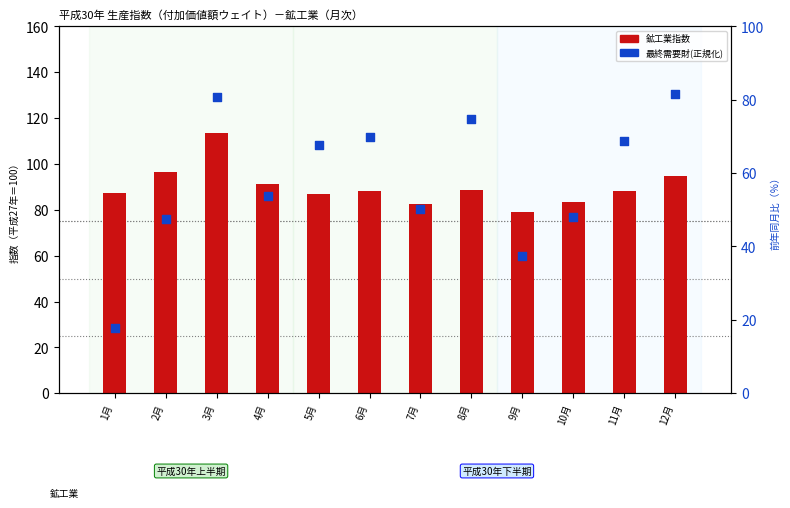

What is the total value across all series at 7月?

132.8